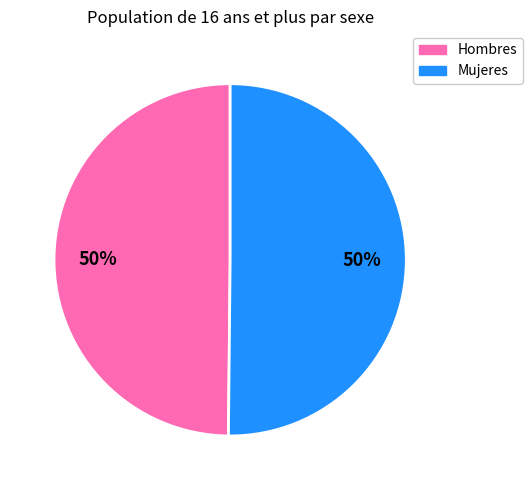

What is the ratio of the value at Mujeres to the value at Hombres?

1.0